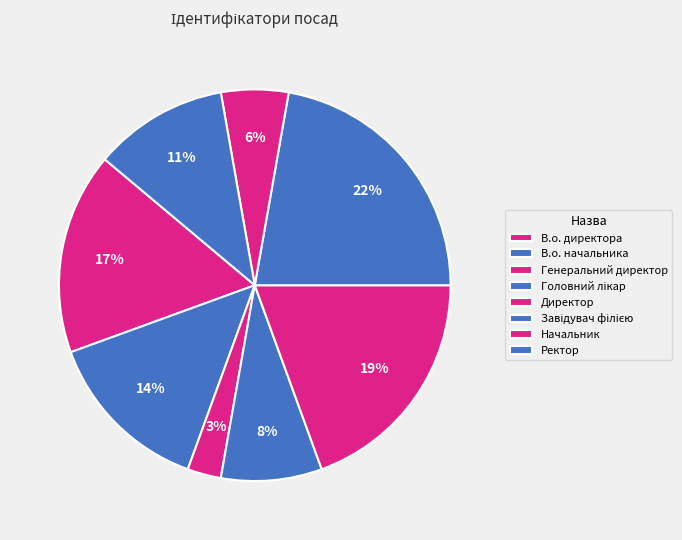

Count the number of slices in the pie.

8